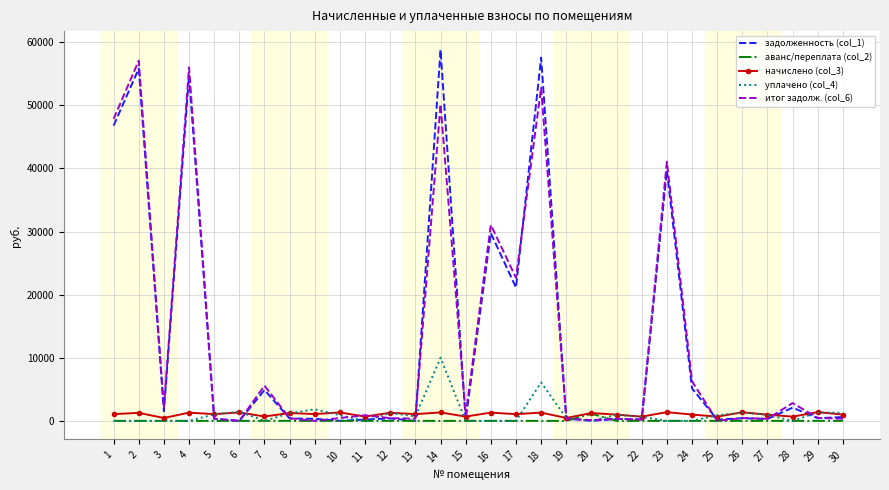

Which series has the widest spread of values?

задолженность (col_1)